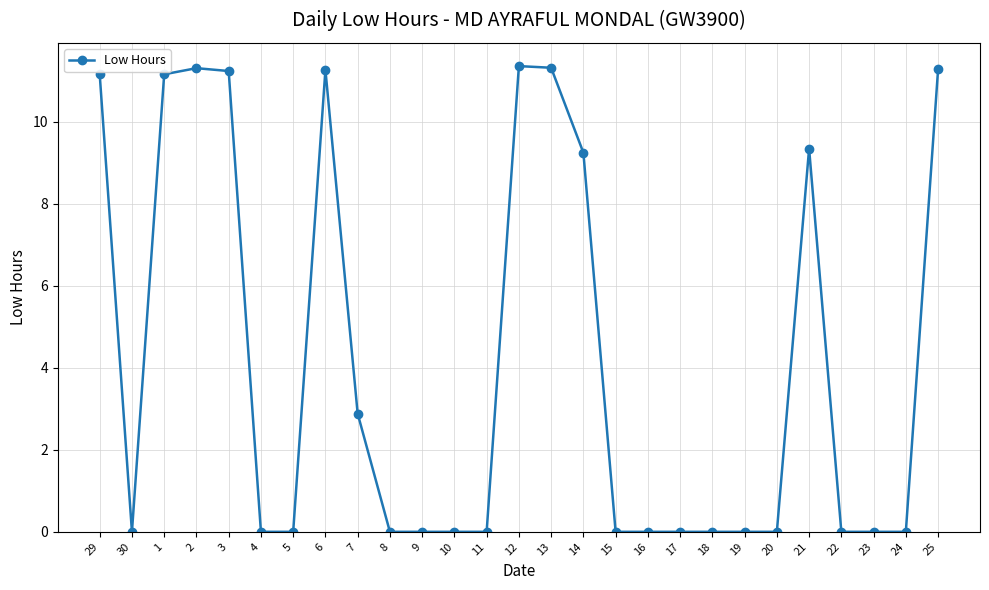

The value at 10 is 5.8. True or false?

False